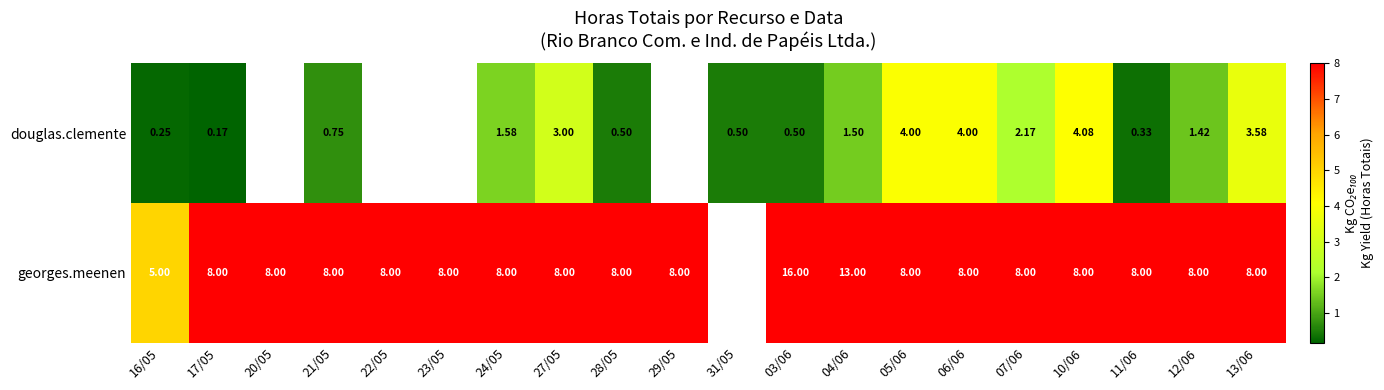

Rank the series at 05/06 from lowest to highest value.

douglas.clemente, georges.meenen